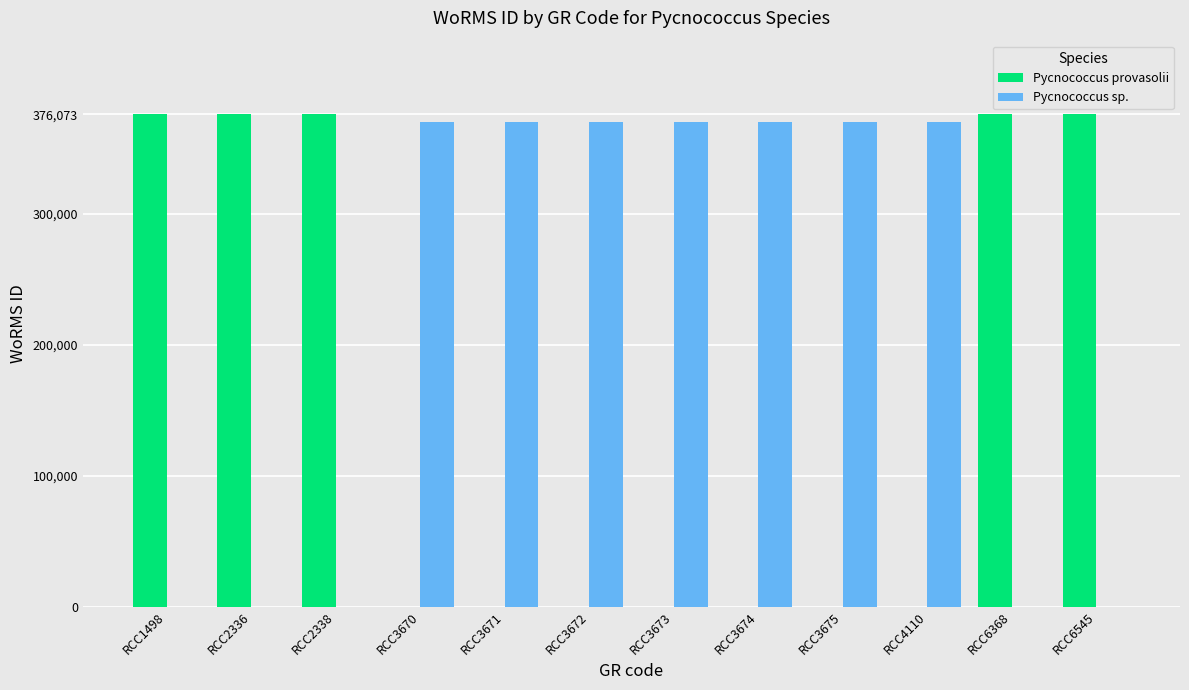

What is the maximum value for Pycnococcus sp.?

370136